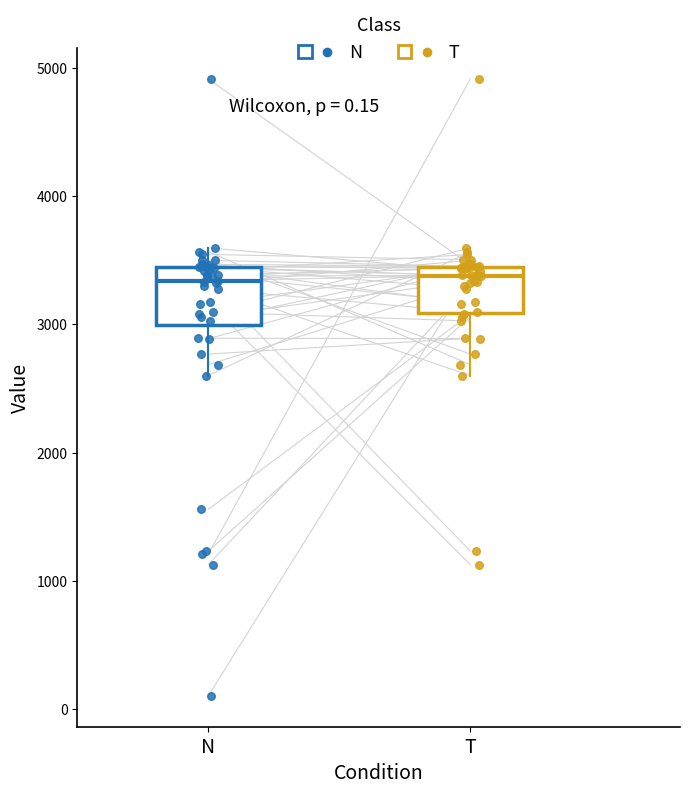

Reading left to right, transcribe this box plot: for each box, give where its median line is, the range the box spans, and where its two whiskers end, as read against the y-axis. The values are not printed on the chart, so give them approximately, as read against the axis.

N: median 3300, box 3000 to 3400, whiskers 2600 to 3600
T: median 3400 (just below the box's upper edge), box 3100 to 3400, whiskers 2600 to 3600